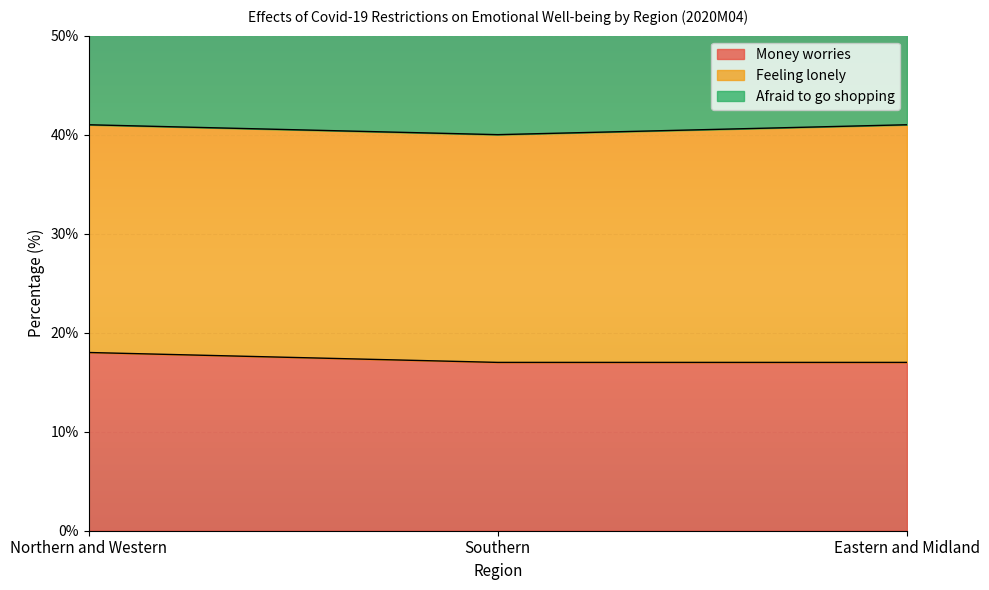

Does the chart display data point markers on the line(s)?

No